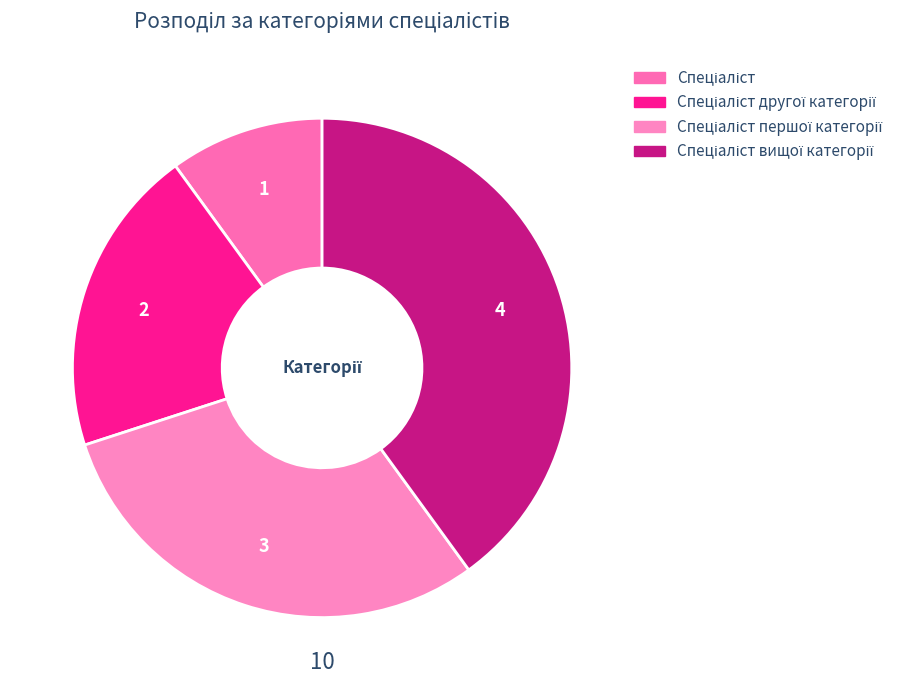

Is there any slice that represents more than half of the pie?

No